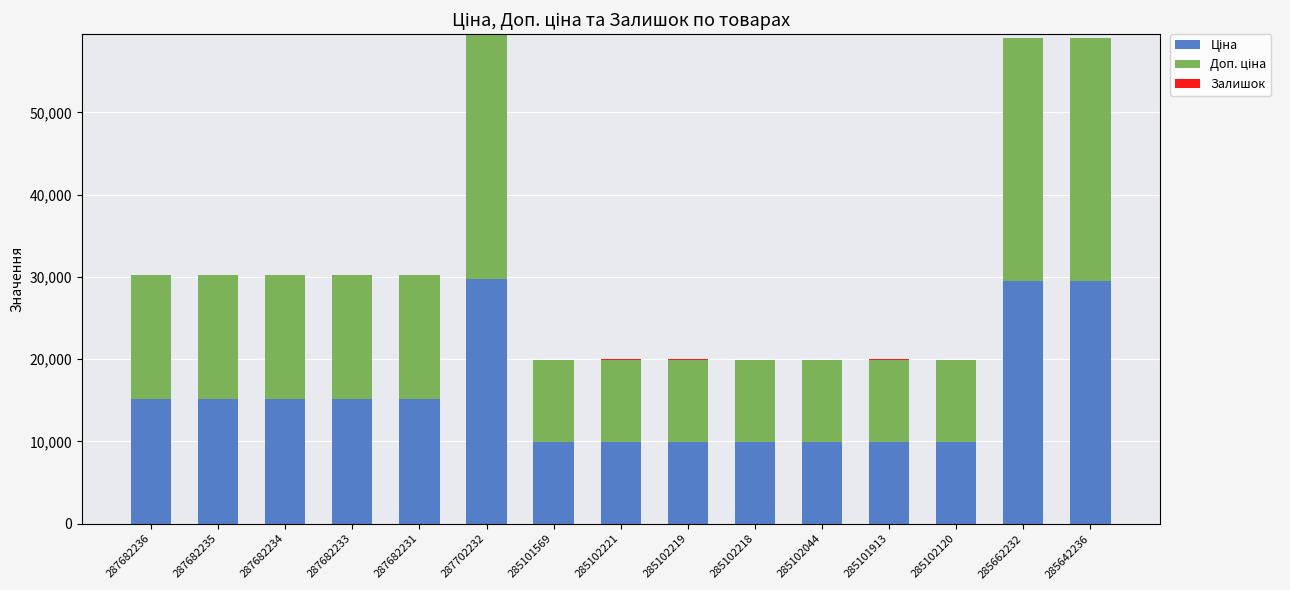

What is the total value across all series at 287682235?

30240.0